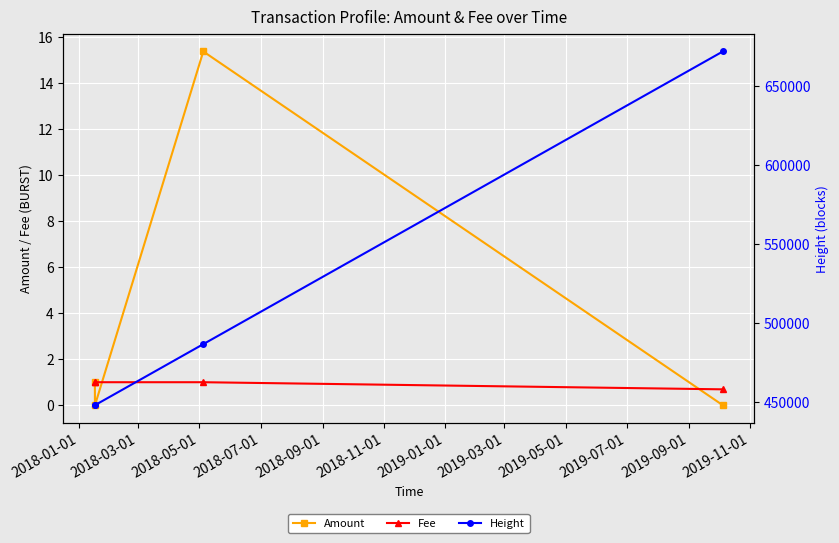

What is the value of the Fee point at the 3rd from the left?

1.0